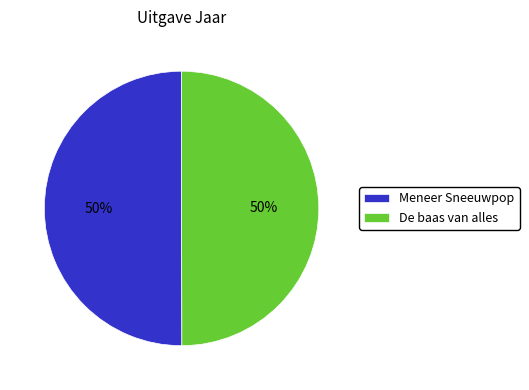

Count the number of slices in the pie.

2